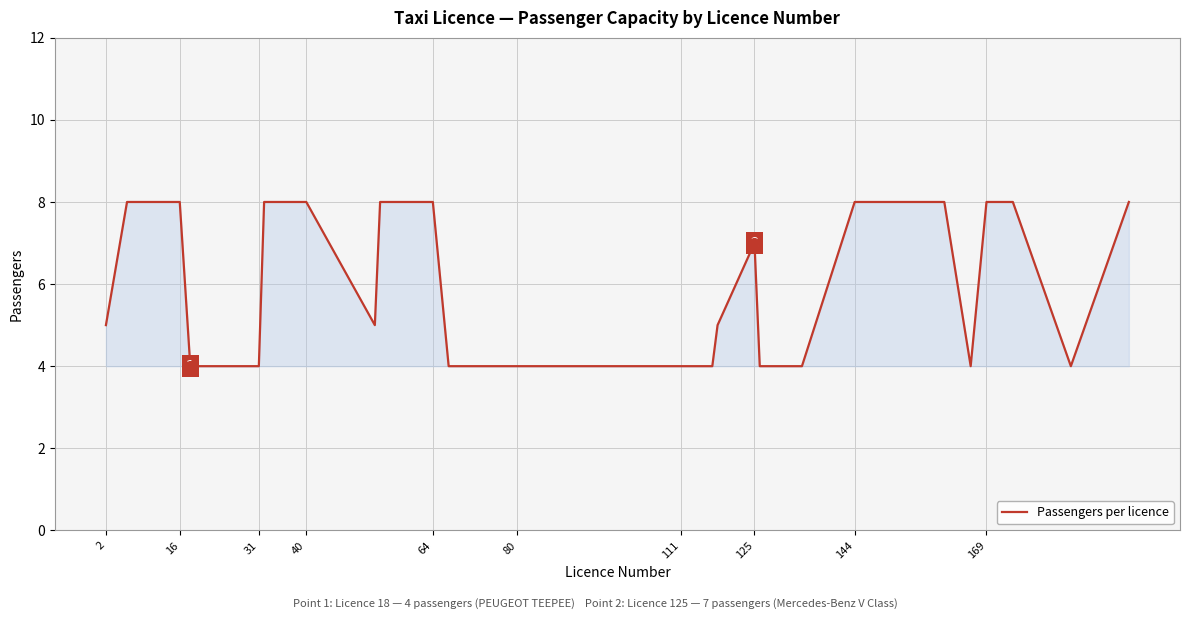

What is the minimum value shown in the chart?

4